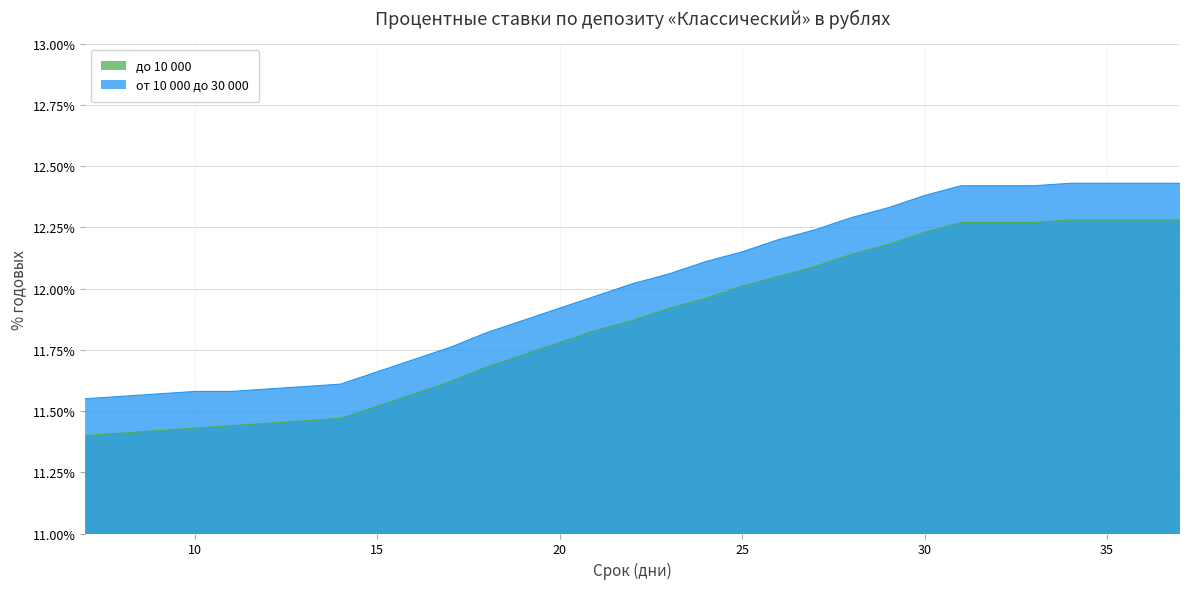

At how many categories does at least one series exceed 11?

31